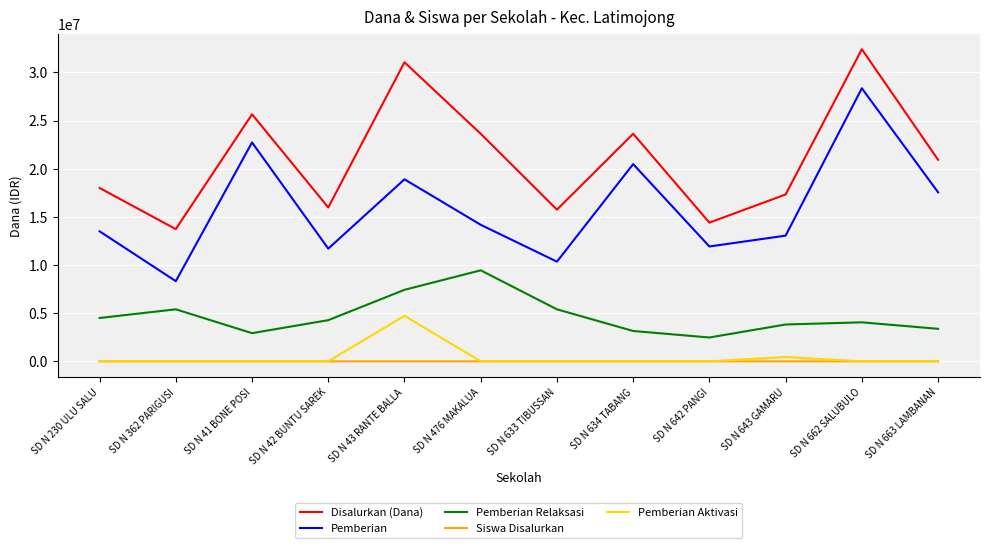

What is the difference between the maximum and minimum values in the Pemberian series?

20025000